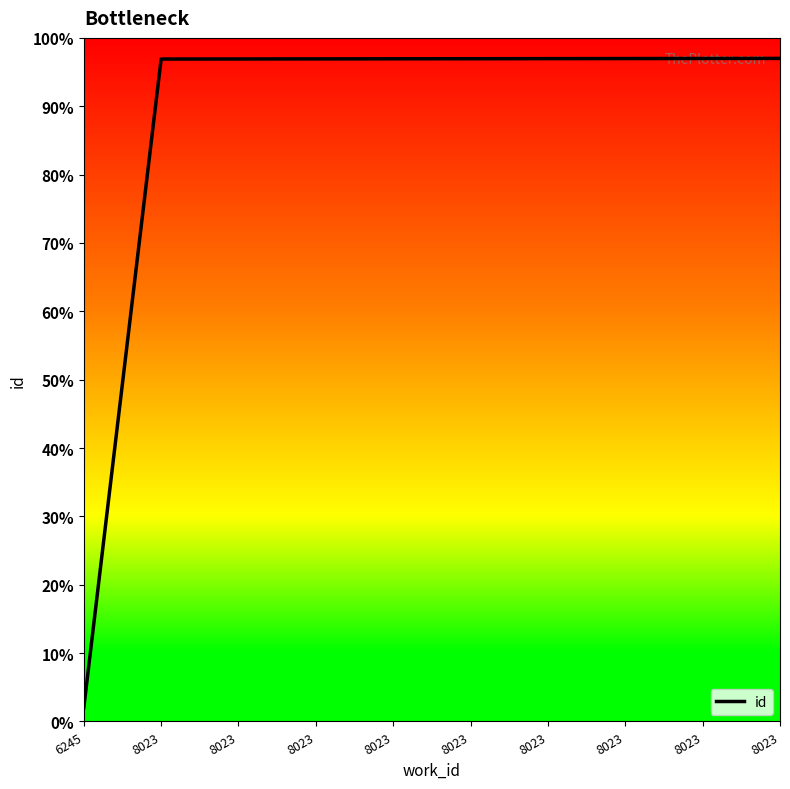

Count the number of categories in the chart.

10